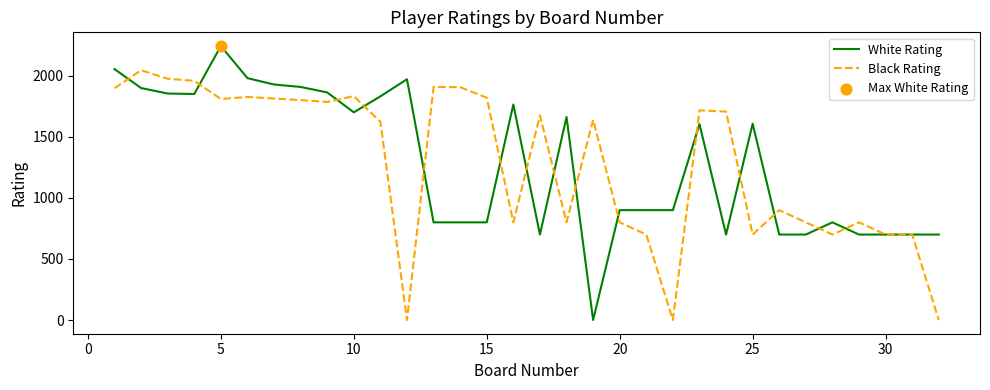

At how many categories does at least one series exceed 916?

22